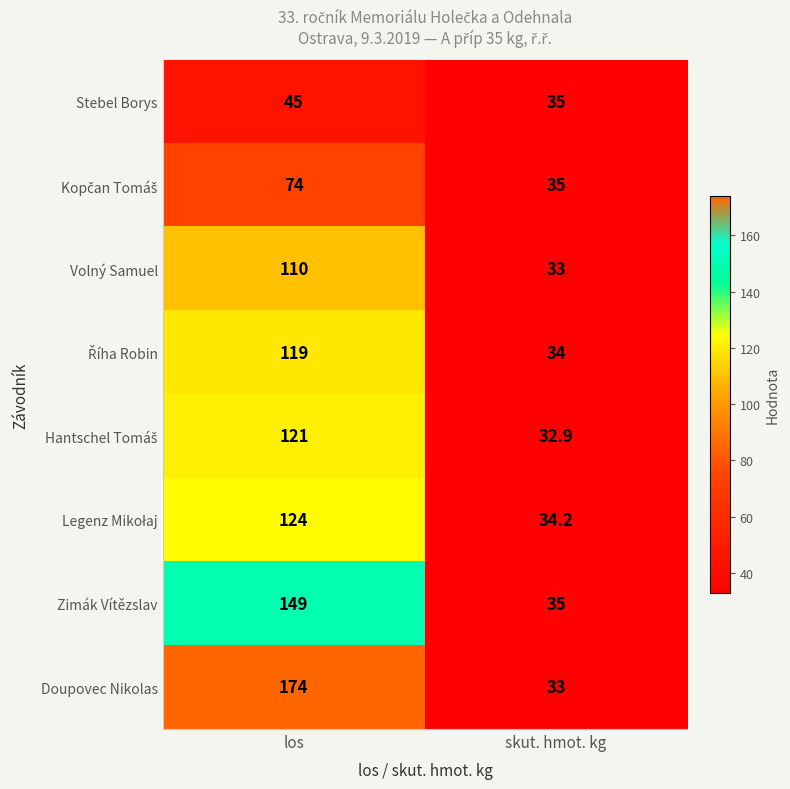

What is the sum of all Stebel Borys values?

80.0